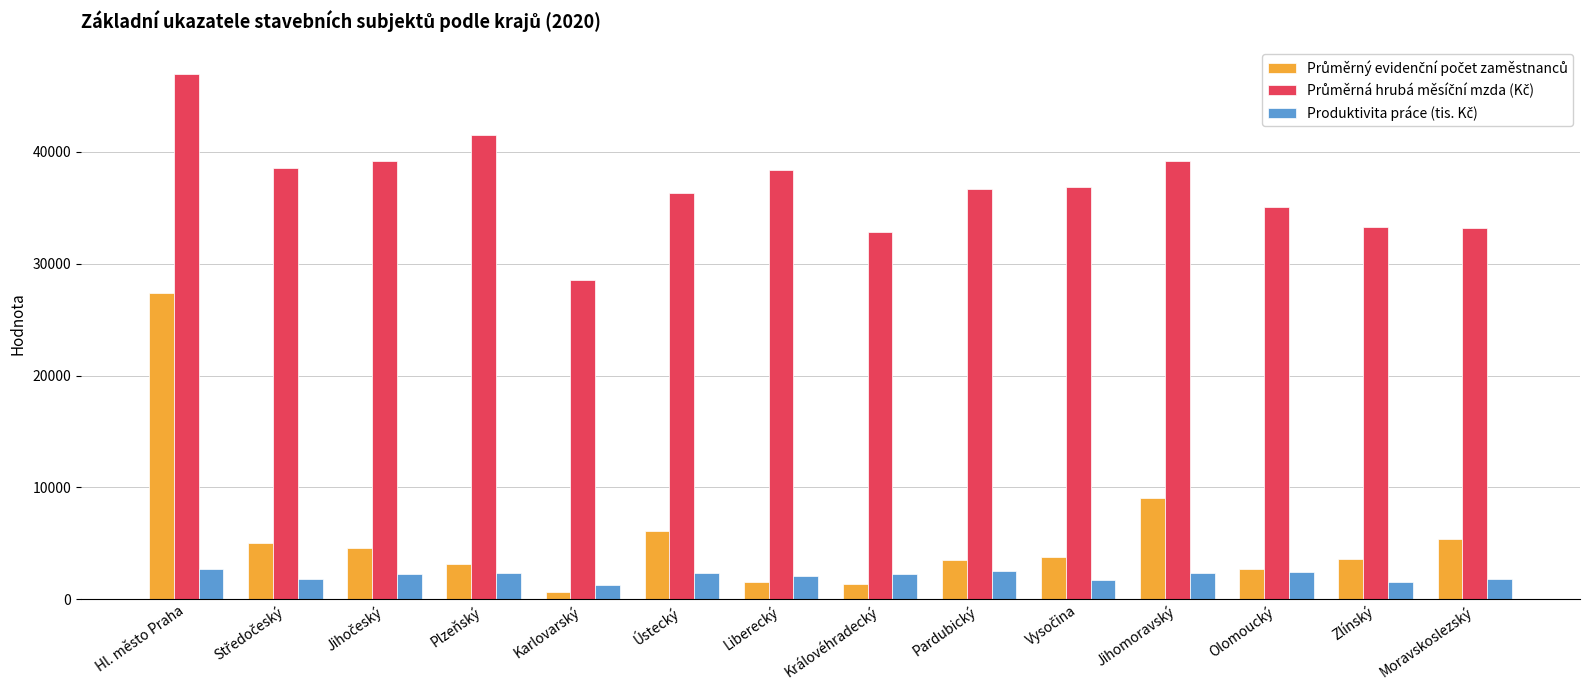

At which category is the sum across all series the highest?

Hl. město Praha